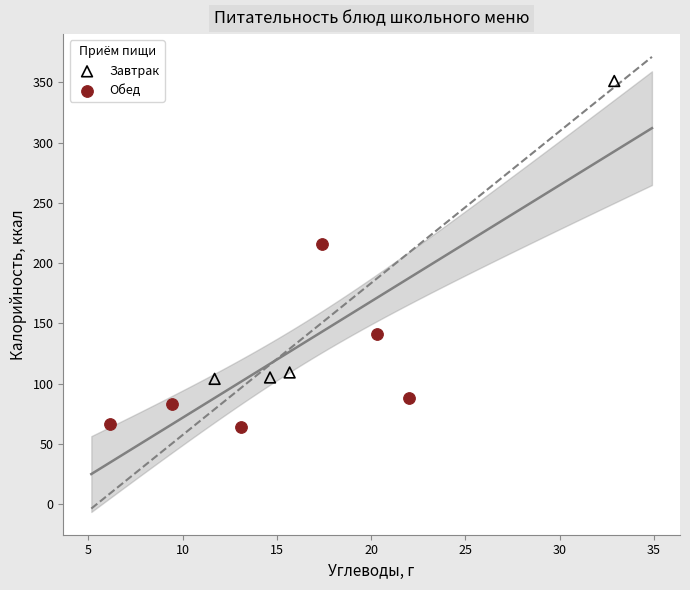

Which series contains the highest Y value?

Завтрак